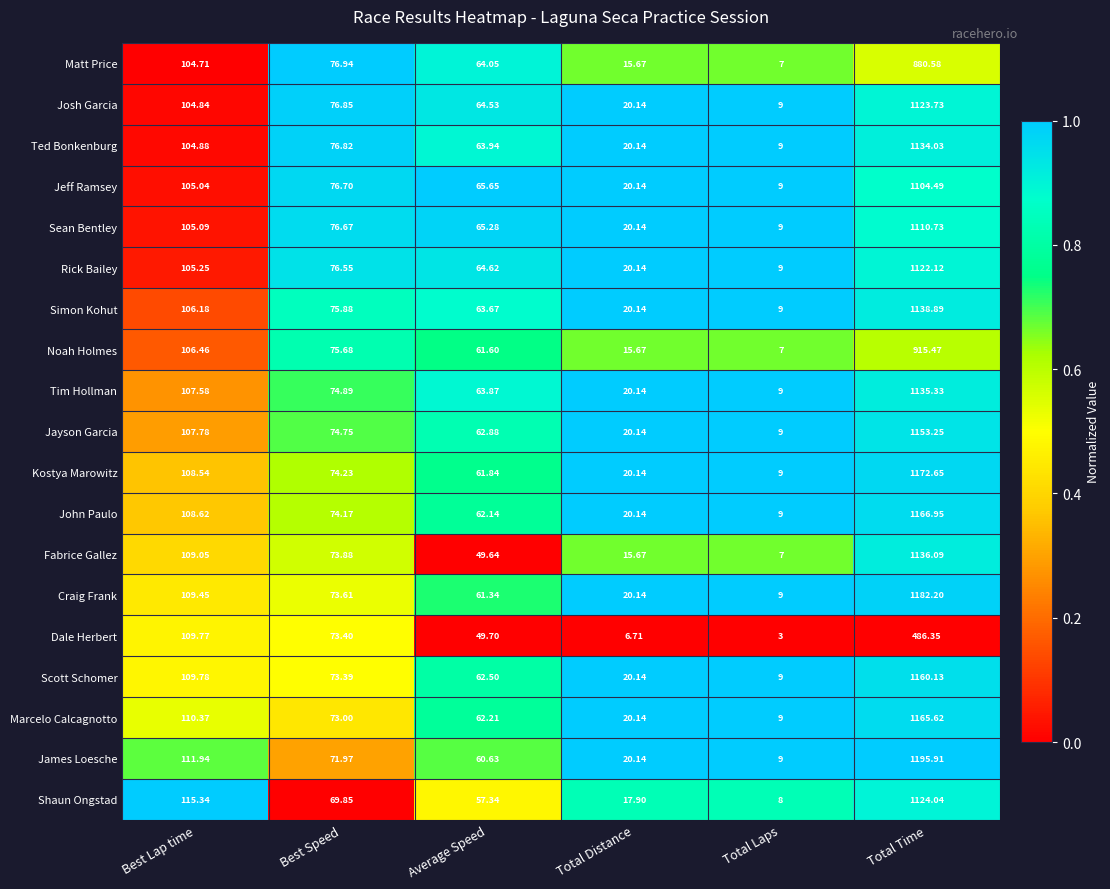

Which category has the lowest value across all series?

Total Laps